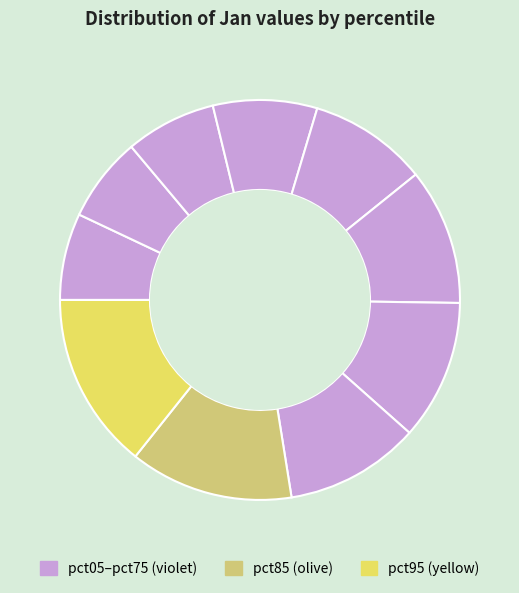

How many segments does this pie chart have?

10